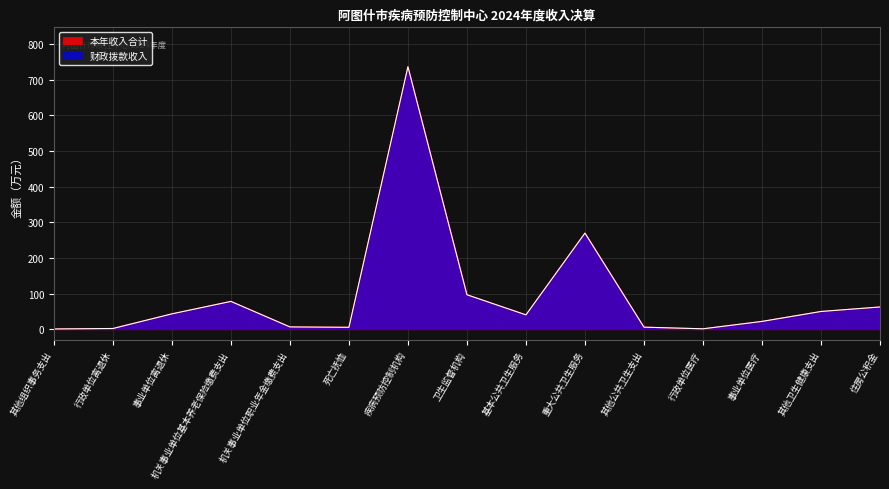

What is the minimum value shown in the chart?

1.0